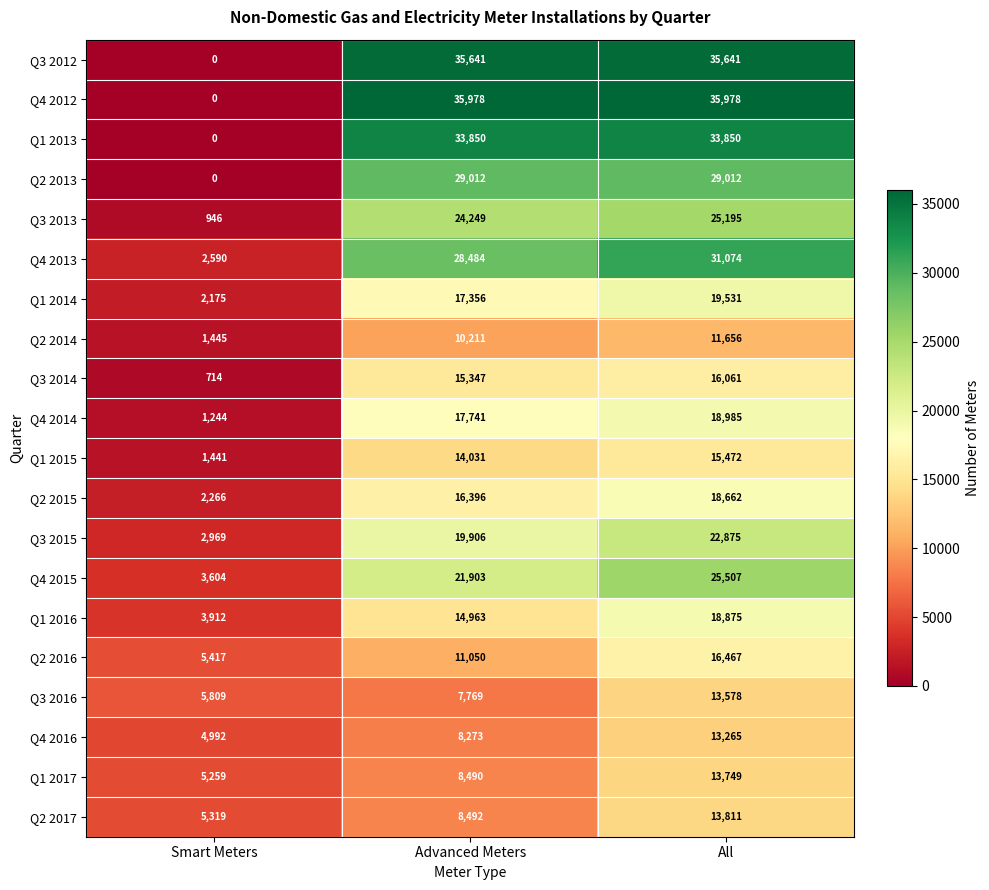

What is the maximum value shown in the chart?

35978